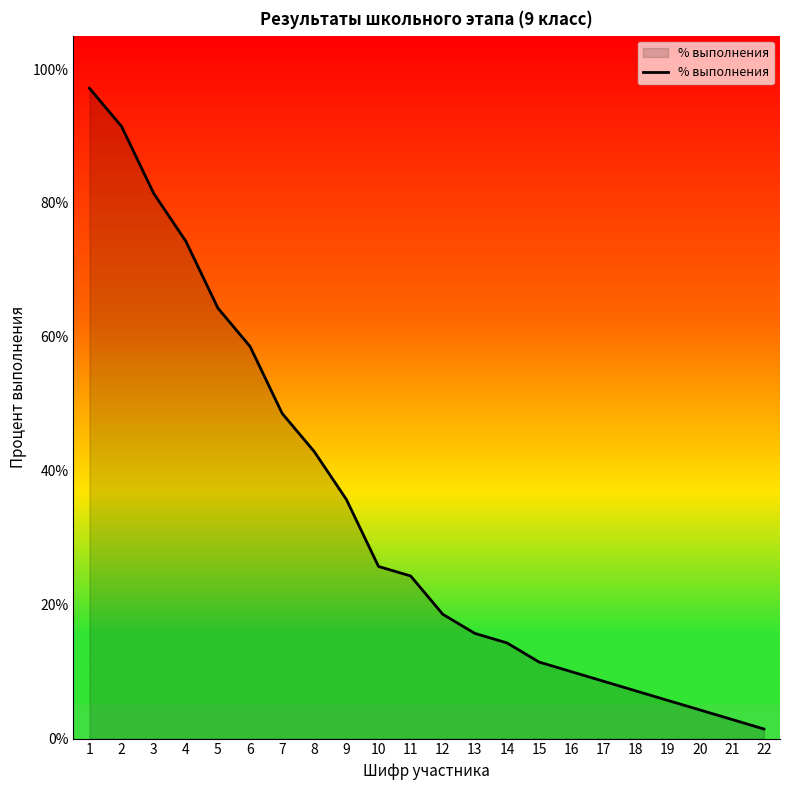

Does the chart have visible grid lines?

No